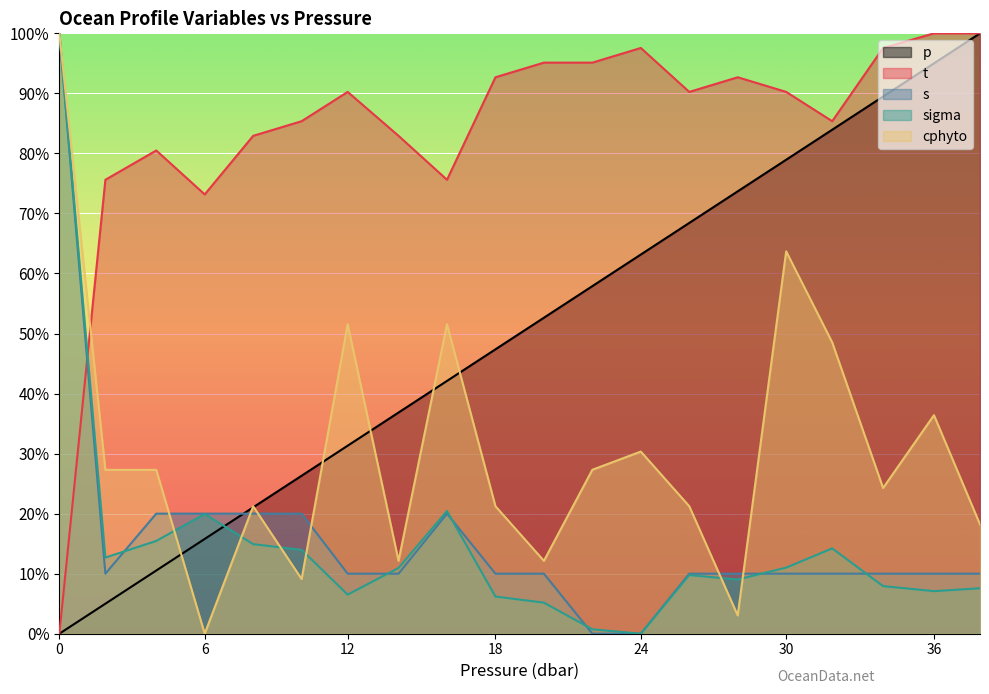

What are all the series names shown in the legend?

p, t, s, sigma, cphyto